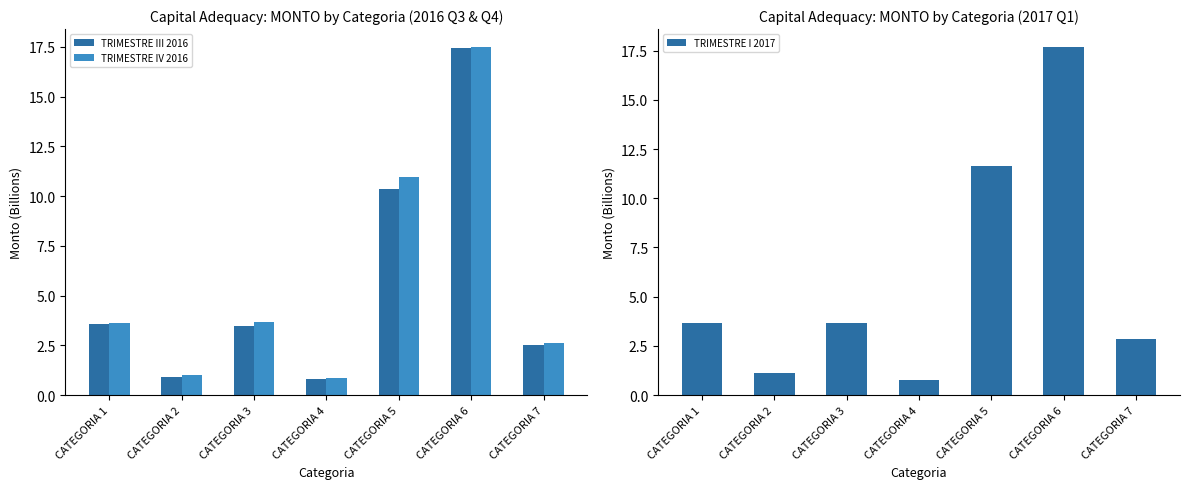

What are all the series names shown in the legend?

TRIMESTRE III 2016, TRIMESTRE IV 2016, TRIMESTRE I 2017